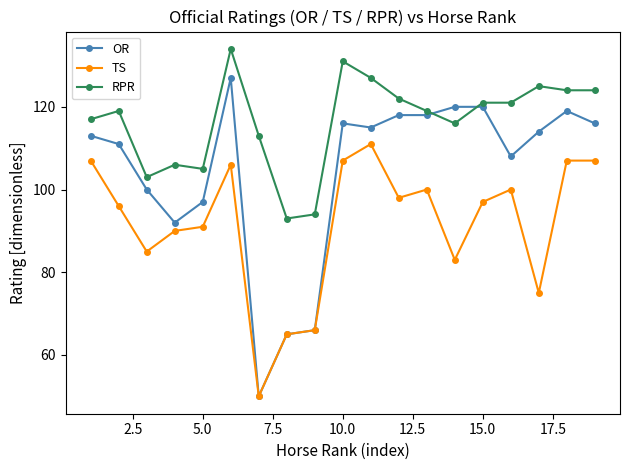

Reading right to left, extract all data points from this chart.

OR: 116	119	114	108	120	120	118	118	115	116	66	65	50	127	97	92	100	111	113
TS: 107	107	75	100	97	83	100	98	111	107	66	65	50	106	91	90	85	96	107
RPR: 124	124	125	121	121	116	119	122	127	131	94	93	113	134	105	106	103	119	117